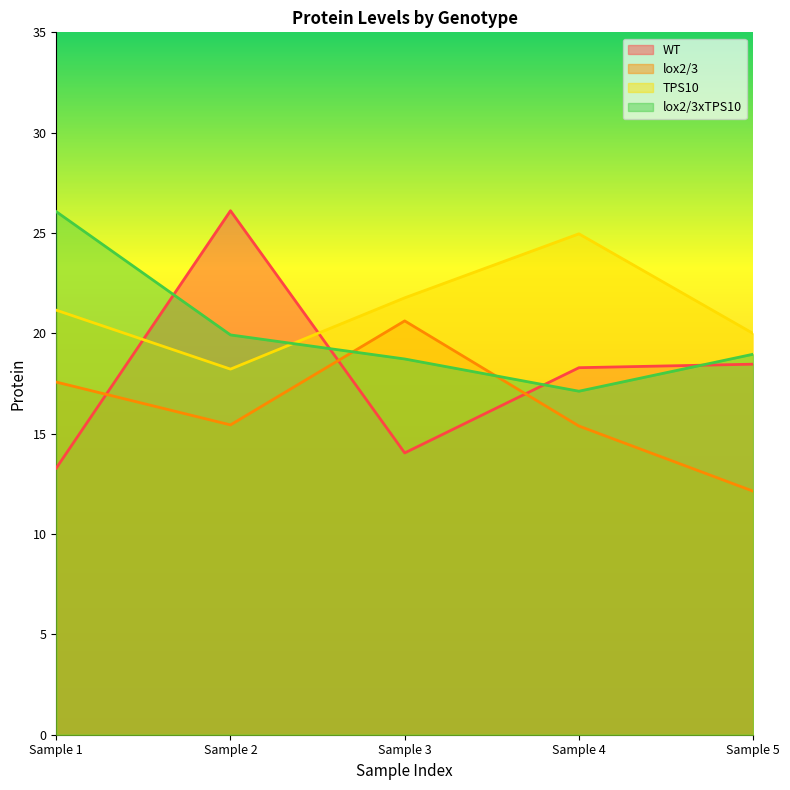

Reading left to right, extract all data points from this chart.

WT: 13.3	26.1	14.0	18.3	18.5
lox2/3: 17.6	15.4	20.6	15.4	12.1
TPS10: 21.2	18.2	21.8	25.0	20.0
lox2/3xTPS10: 26.1	19.9	18.7	17.1	19.0